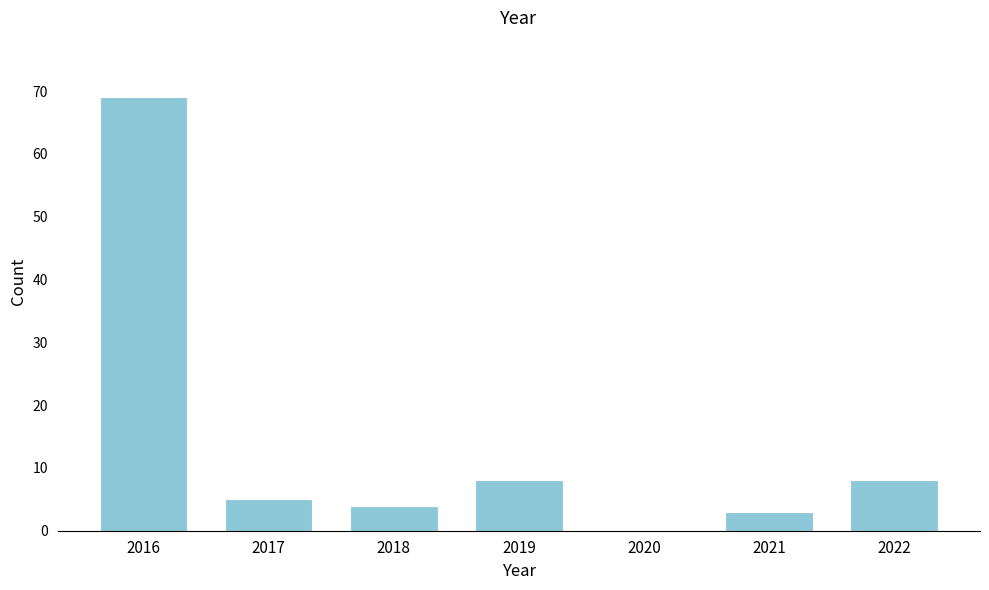

Reading left to right, extract all data points from this chart.

2016=69	2017=5	2018=4	2019=8	2020=0	2021=3	2022=8